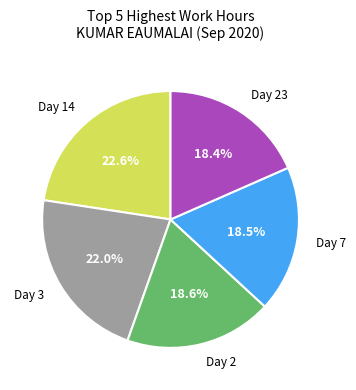

Is there any slice that represents more than half of the pie?

No